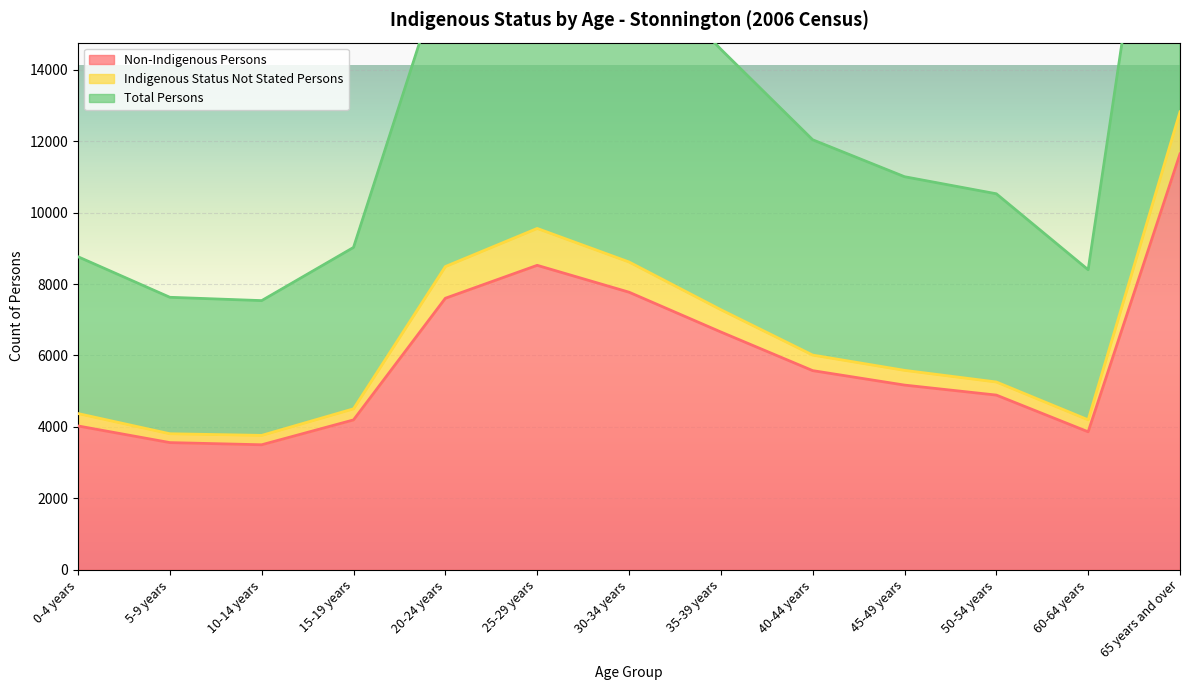

What is the greatest value displayed?

25653